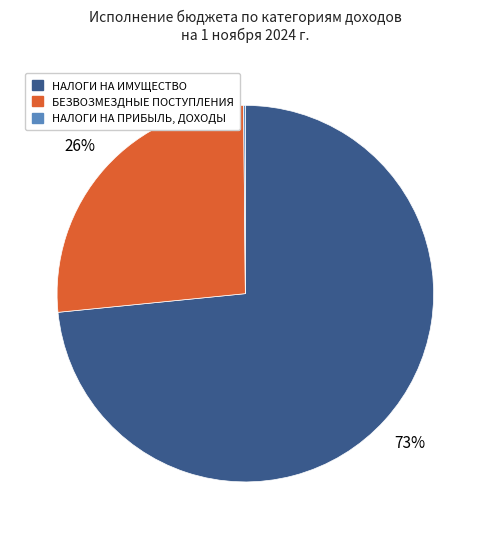

Does any single category account for the majority?

Yes